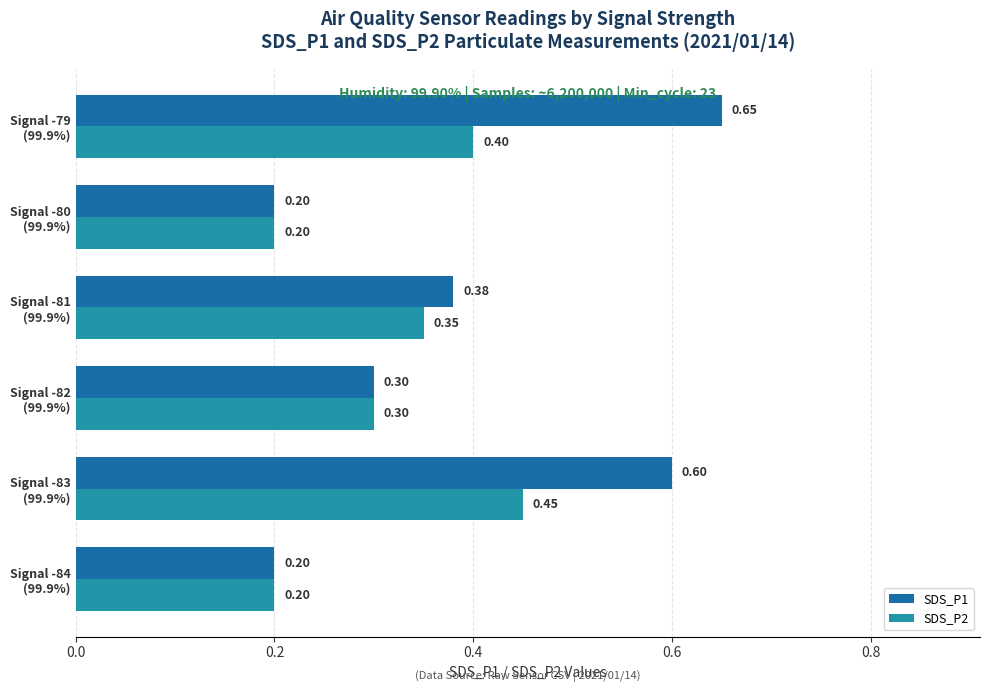

Which series has the largest range (max minus min)?

SDS_P1